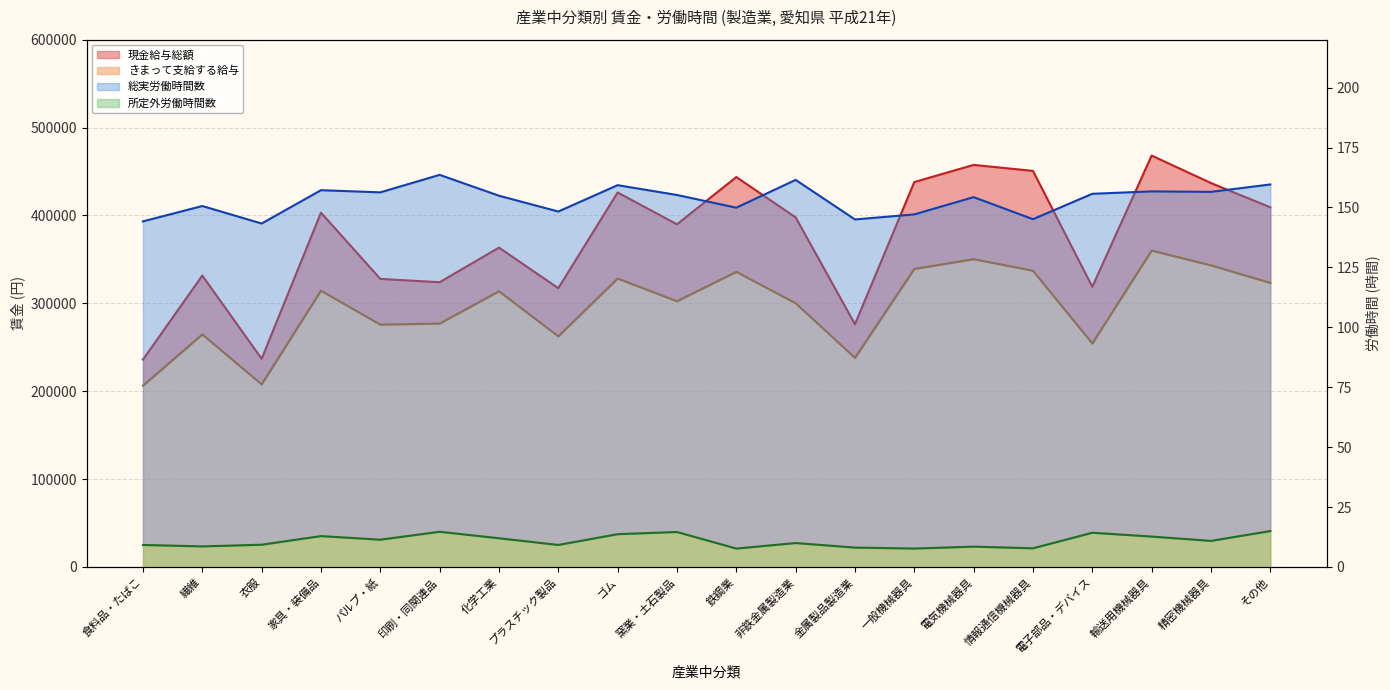

The 総実労働時間数 series shows 88.8 at 電子部品・デバイス. True or false?

False